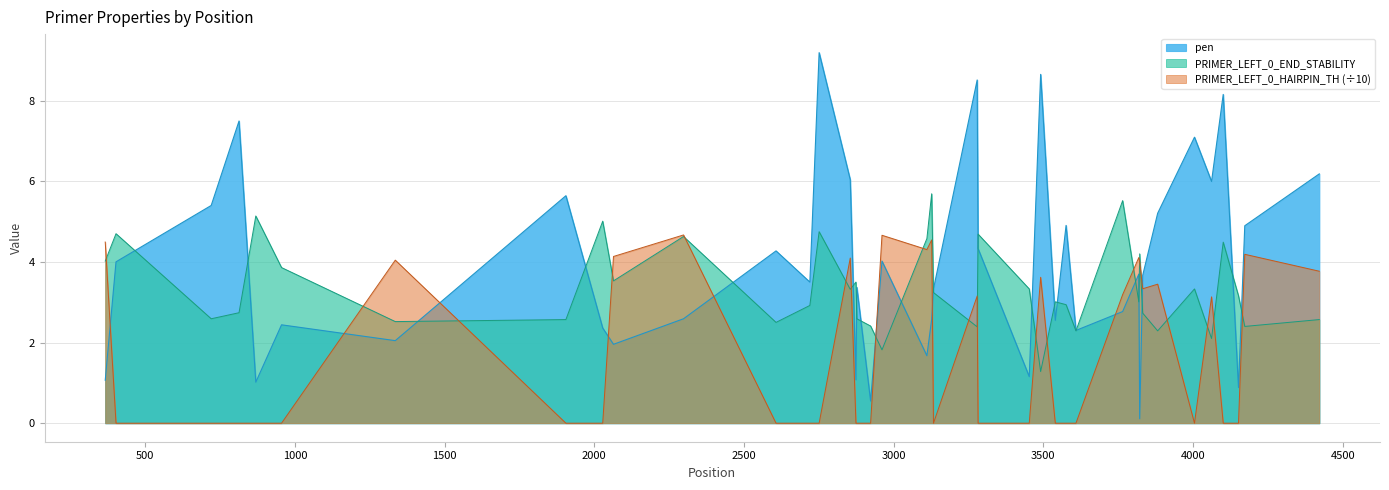

How many data points in PRIMER_LEFT_0_HAIRPIN_TH are above 0?

18